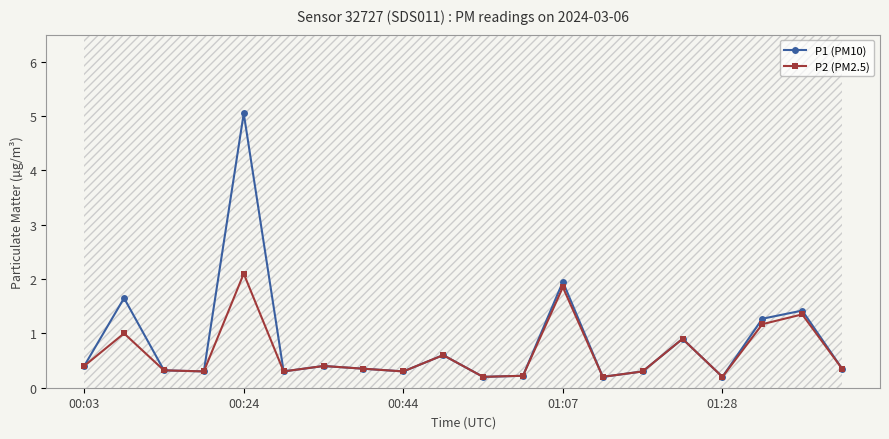

Which series has the widest spread of values?

P1 (PM10)